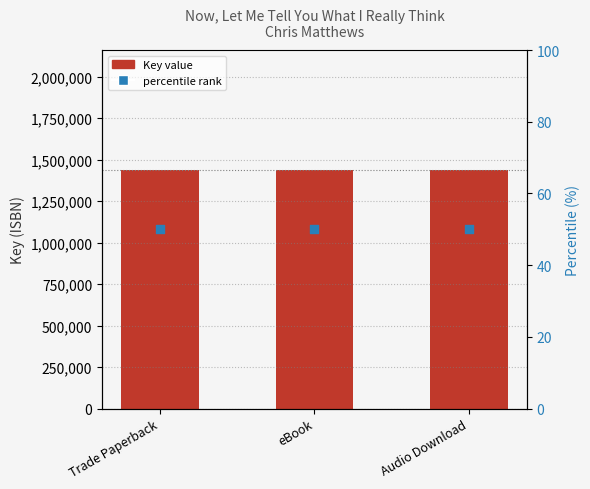

What are all the series names shown in the legend?

Key, percentile rank